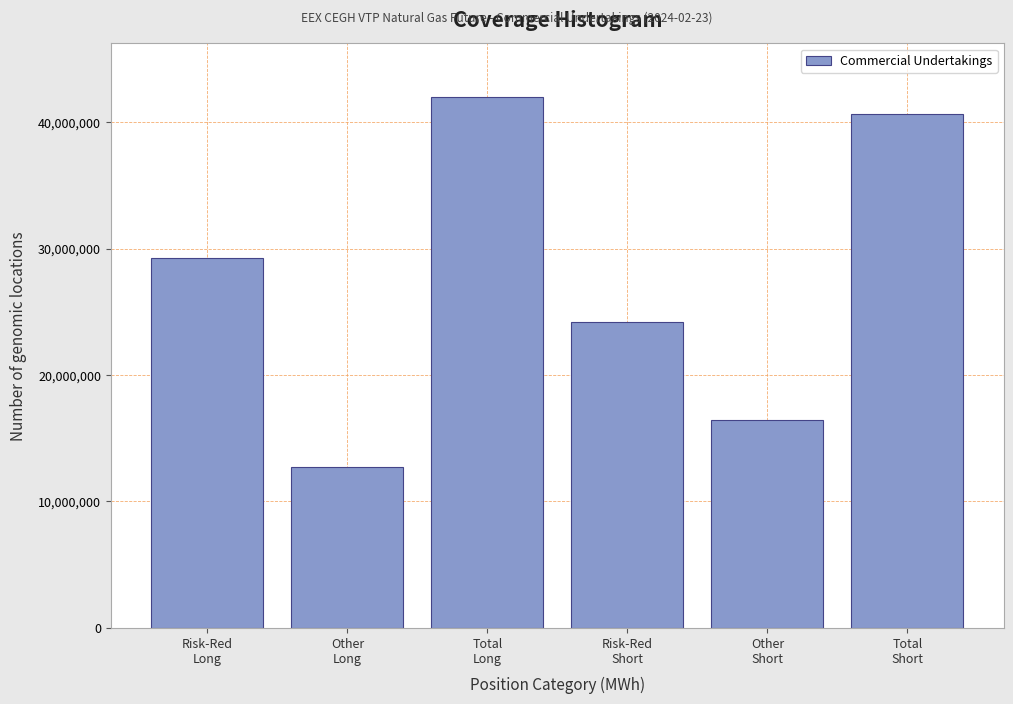

Reading left to right, transcribe all the data shown in this chart.

29259081	12759906	42018987	24218398	16406434	40624832